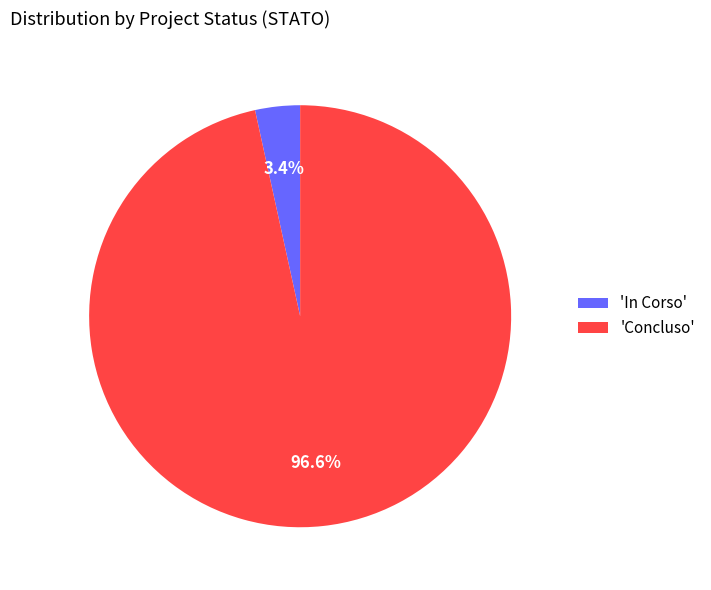

Rank the categories by value from highest to lowest.

'Concluso', 'In Corso'